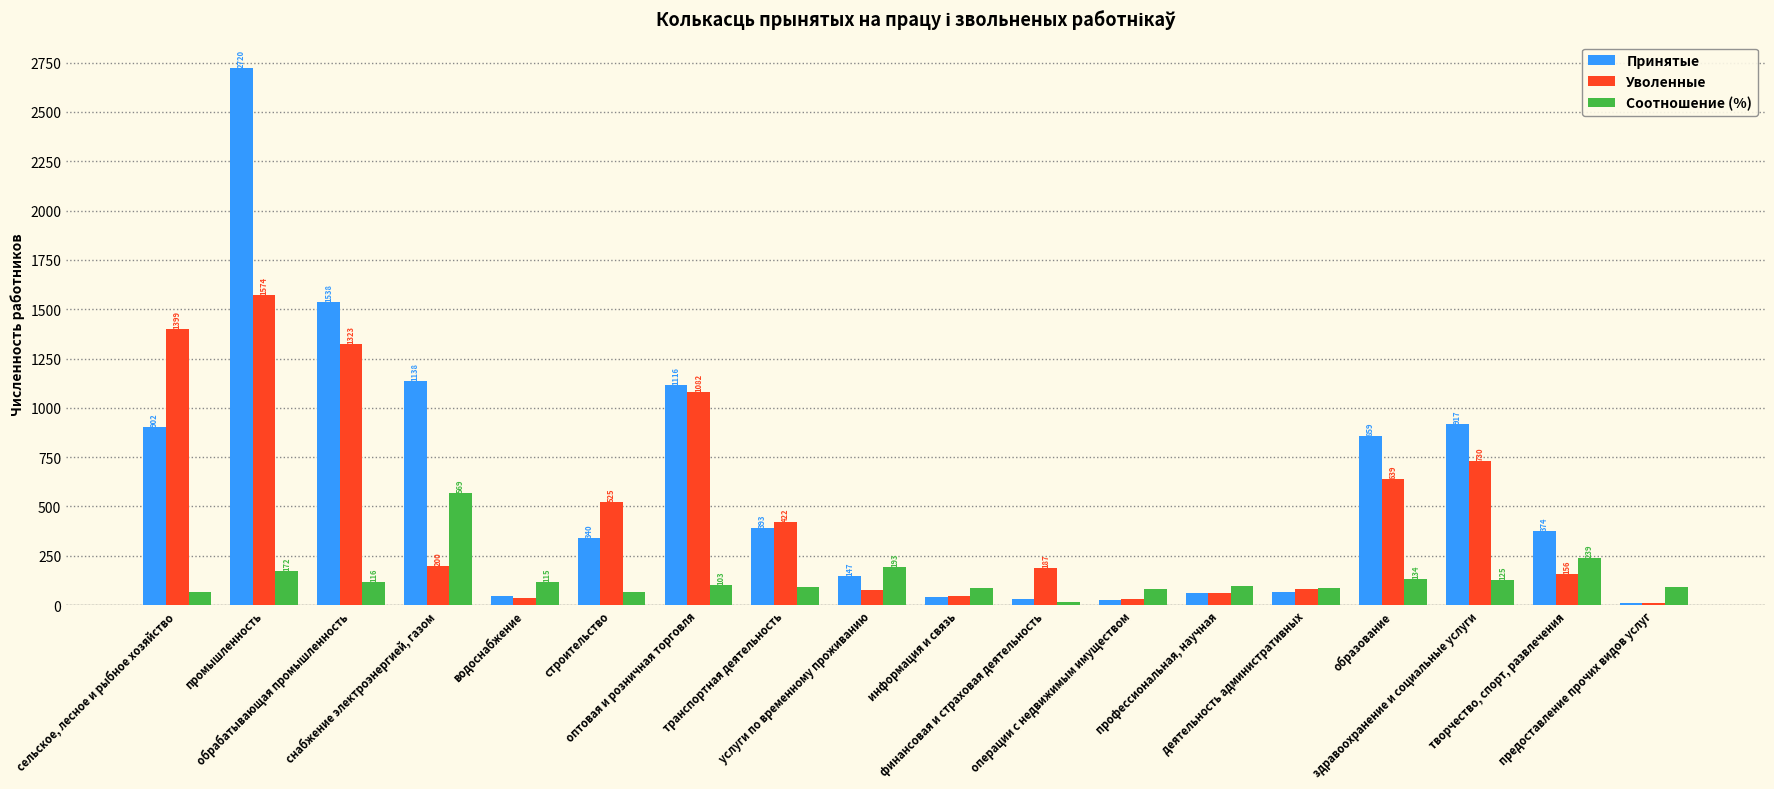

What is the maximum value for Принятые?

2720.0